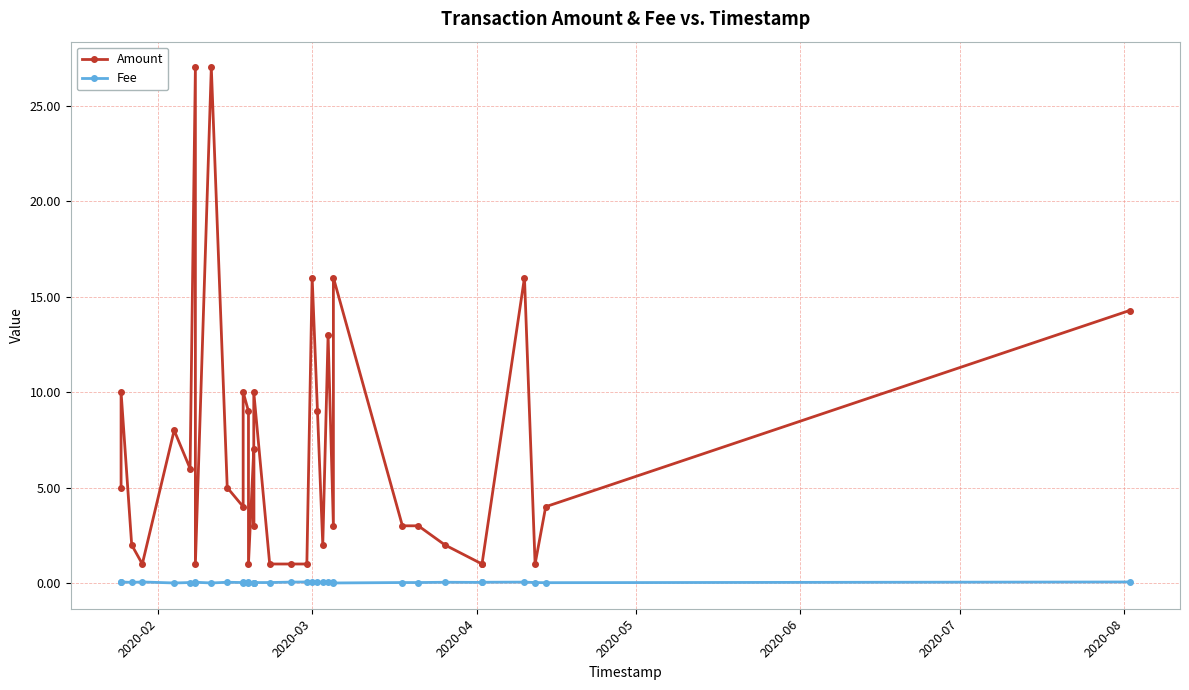

True or false: Fee and Amount intersect in this chart.

False